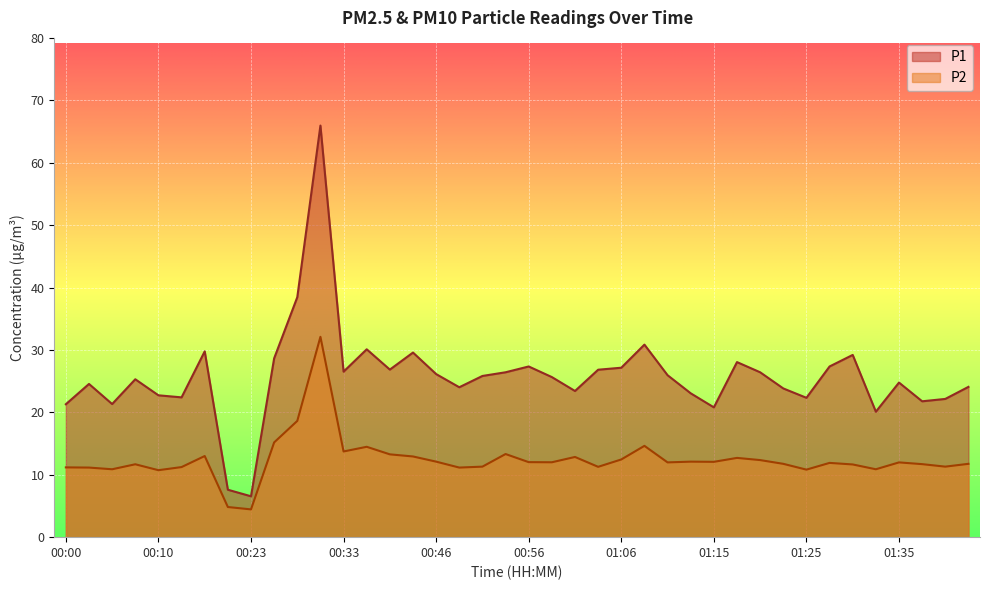

List the series in order of their peak value, highest first.

P1, P2